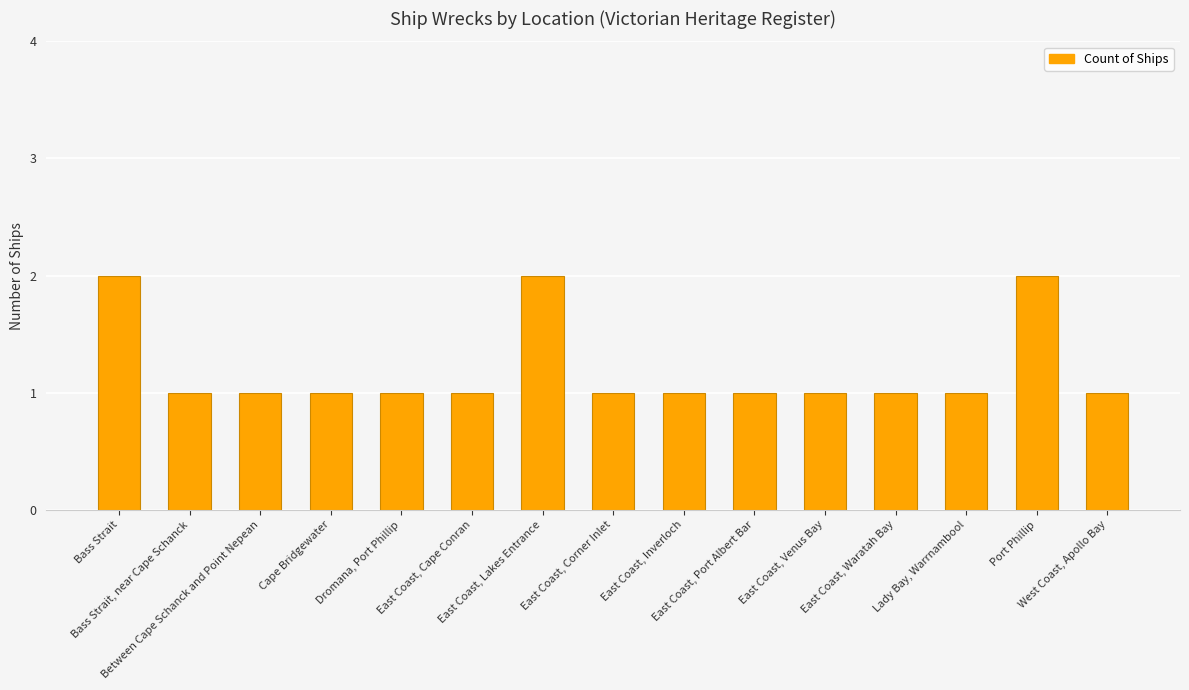

What position from the left is Bass Strait?

1